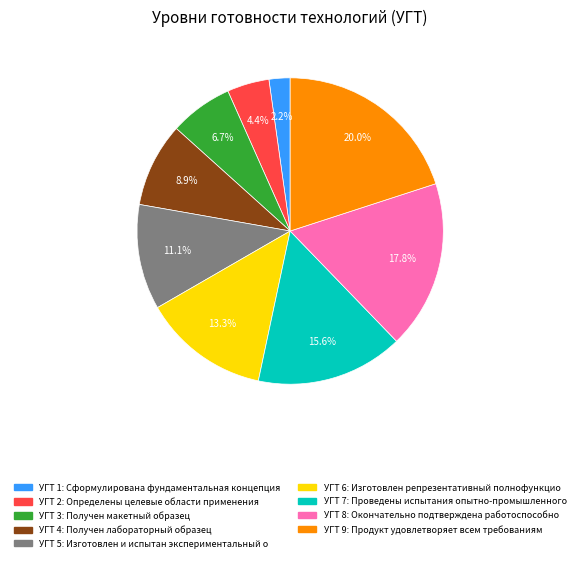

Does any single category account for the majority?

No